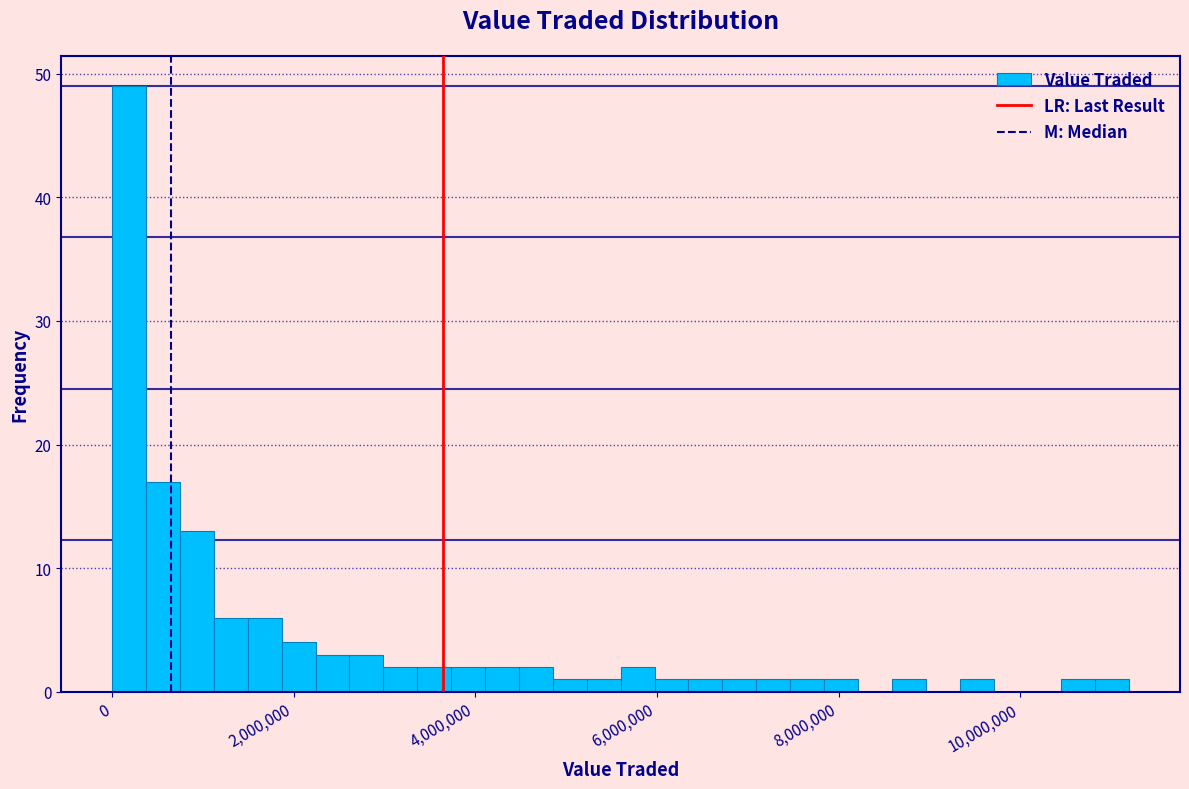

Read against the x-axis, roughly where is the centre of the tallest bar?

200000